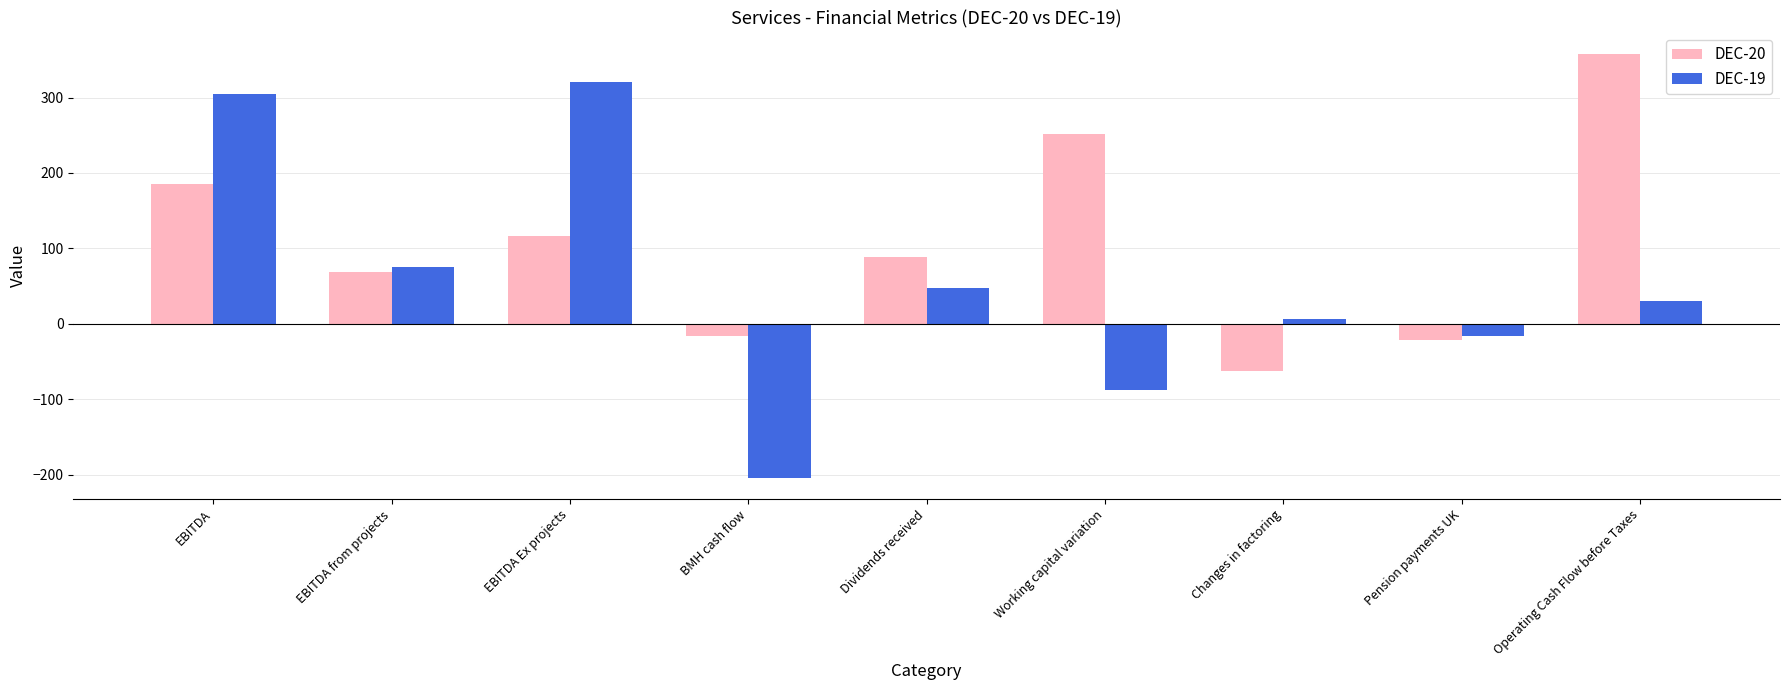

At Pension payments UK, list the series in order from smallest to largest.

DEC-20, DEC-19